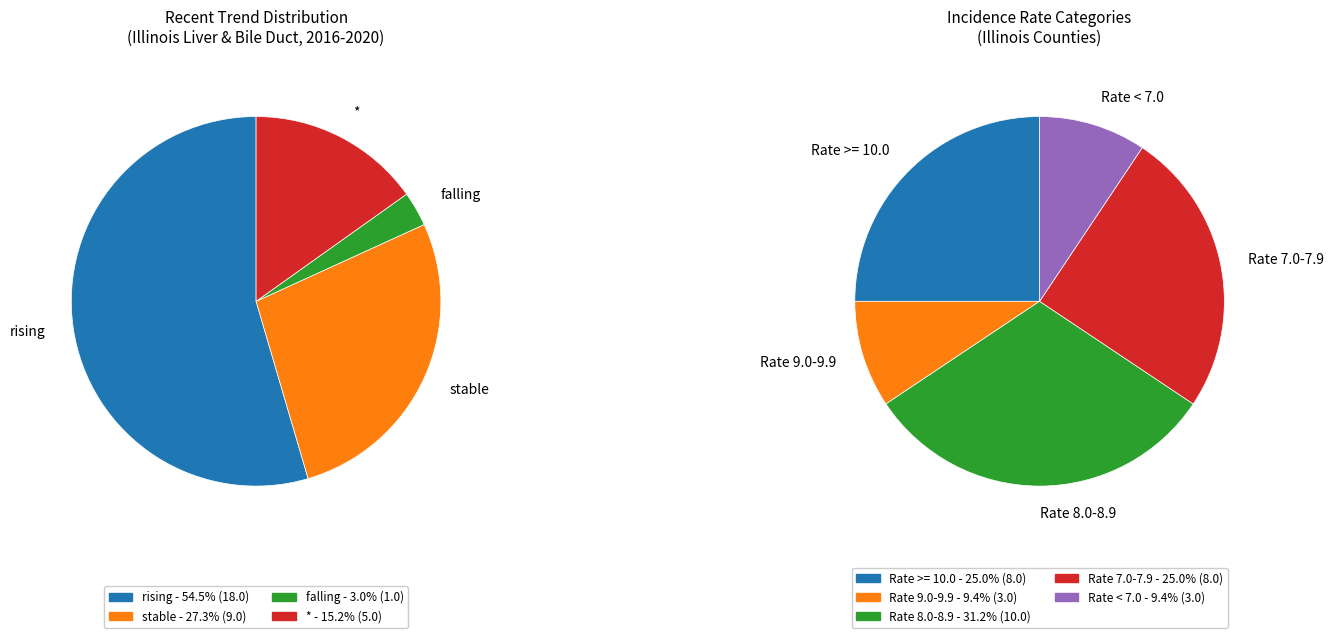

To the nearest percent, what portion does stable represent?

27%